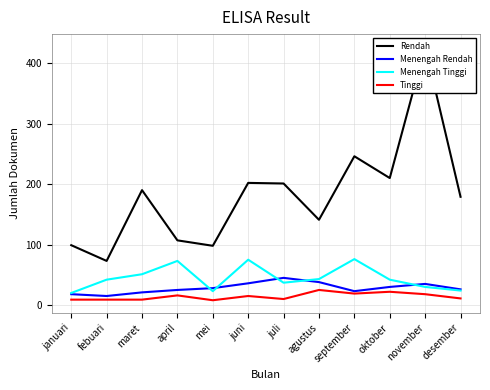

In Menengah Rendah, how many points are higher than both neighbors (excluding endpoints)?

2